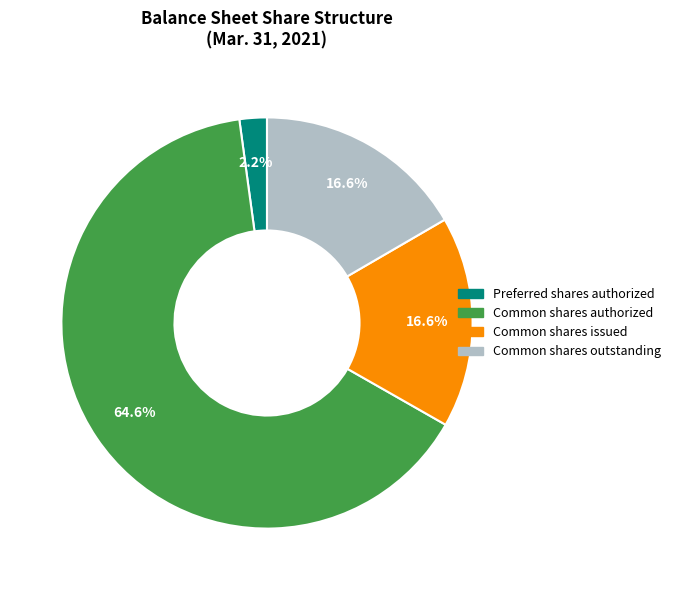

Does any single category account for the majority?

Yes